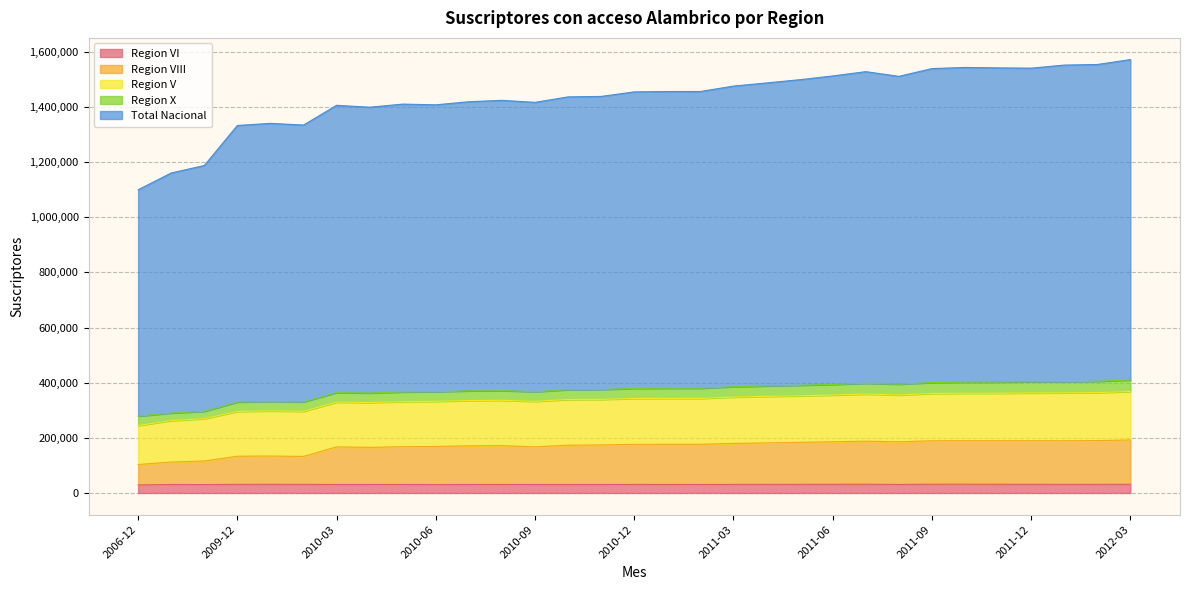

What is the difference between the second highest and minimum values in the Region VI series?

2709